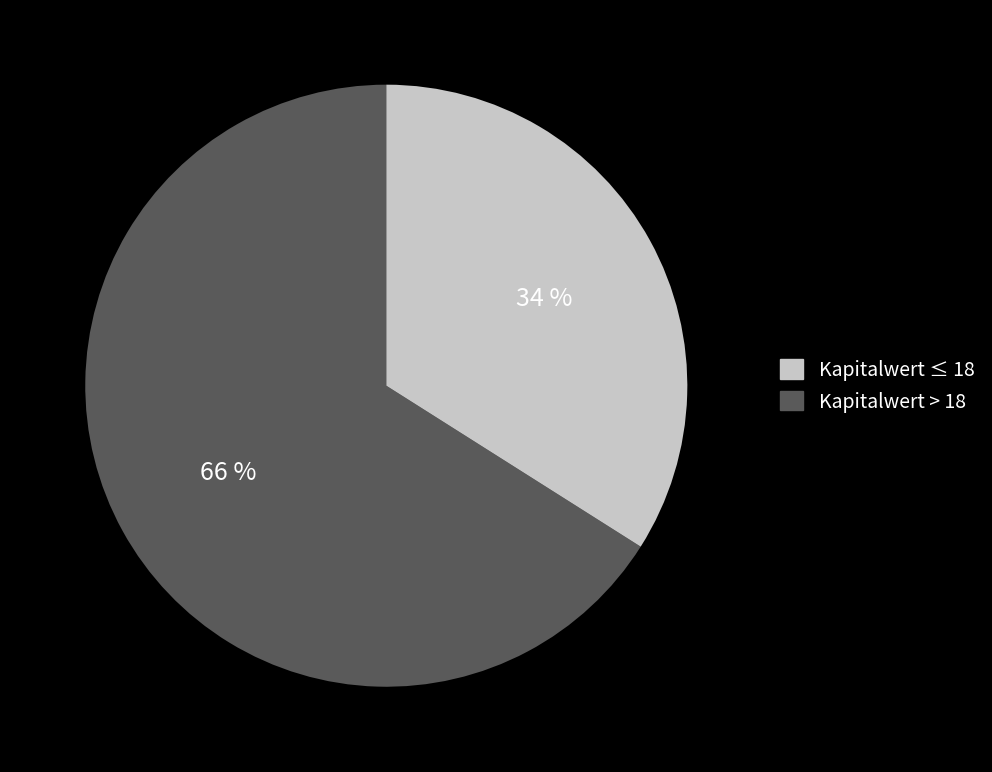

Is there a majority slice in this chart?

Yes